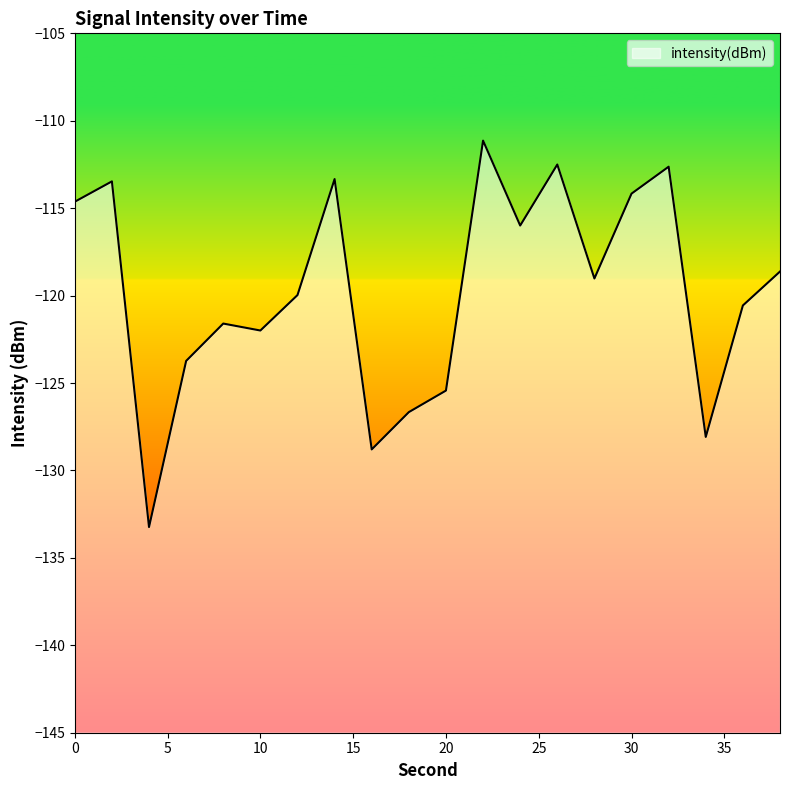

Reading left to right, transcribe all the data shown in this chart.

0=-114.6	2=-113.5	4=-133.2	6=-123.7	8=-121.6	10=-122.0	12=-120.0	14=-113.3	16=-128.8	18=-126.7	20=-125.4	22=-111.1	24=-116.0	26=-112.5	28=-119.0	30=-114.2	32=-112.6	34=-128.1	36=-120.6	38=-118.6